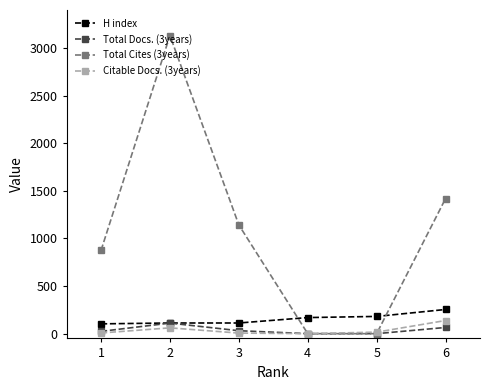

How many lines are shown in the chart?

4